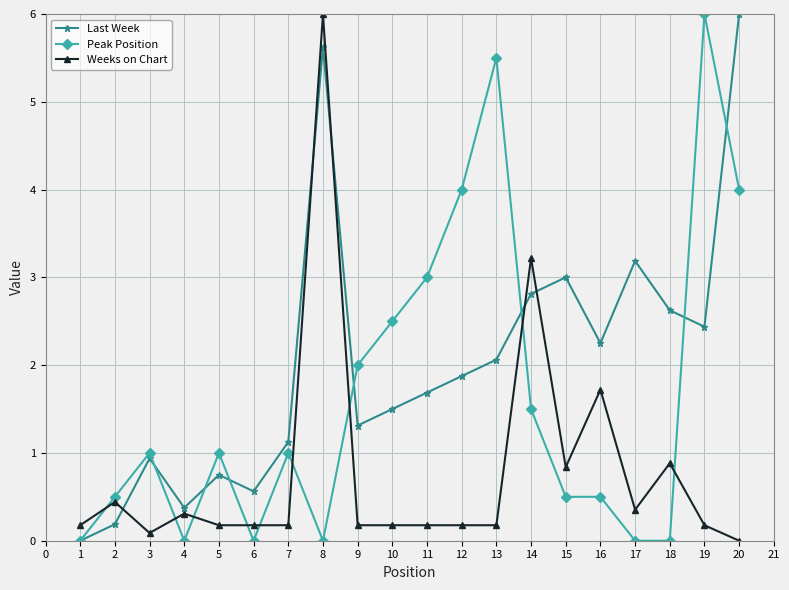

What are all the series names shown in the legend?

Last Week, Peak Position, Weeks on Chart